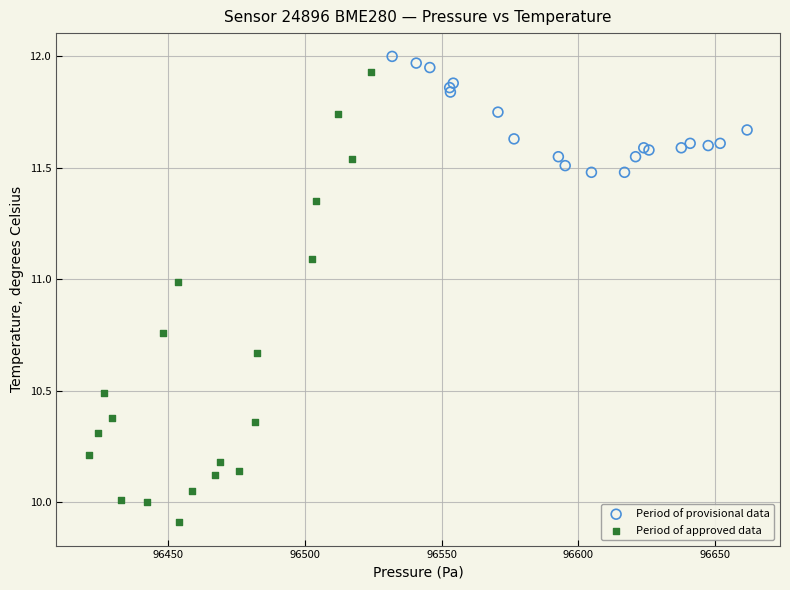

Which series contains the lowest Y value?

Period of approved data